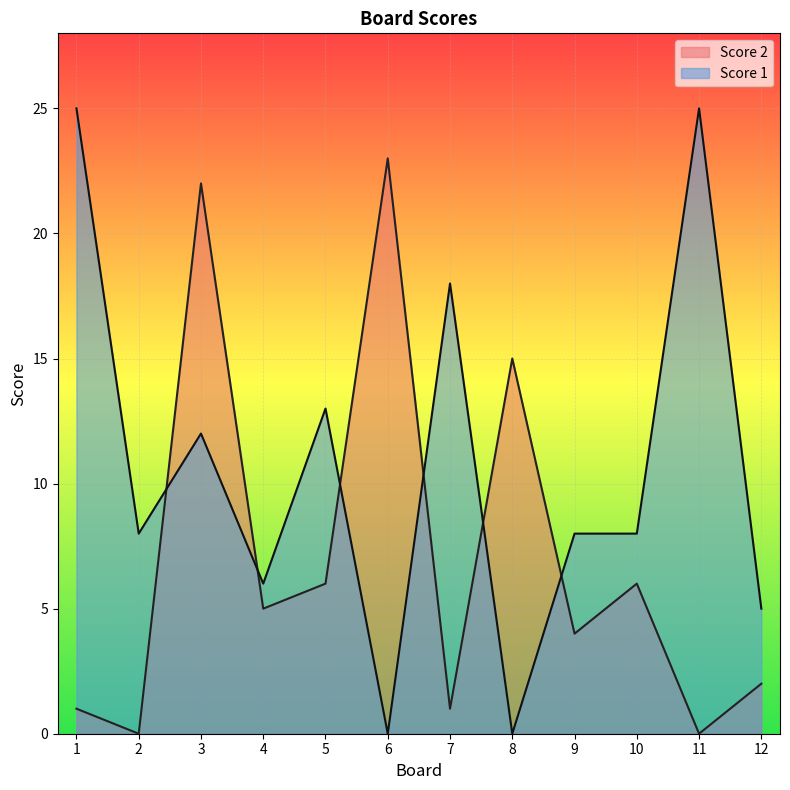

How many interior local peaks does the Score 2 series have?

4